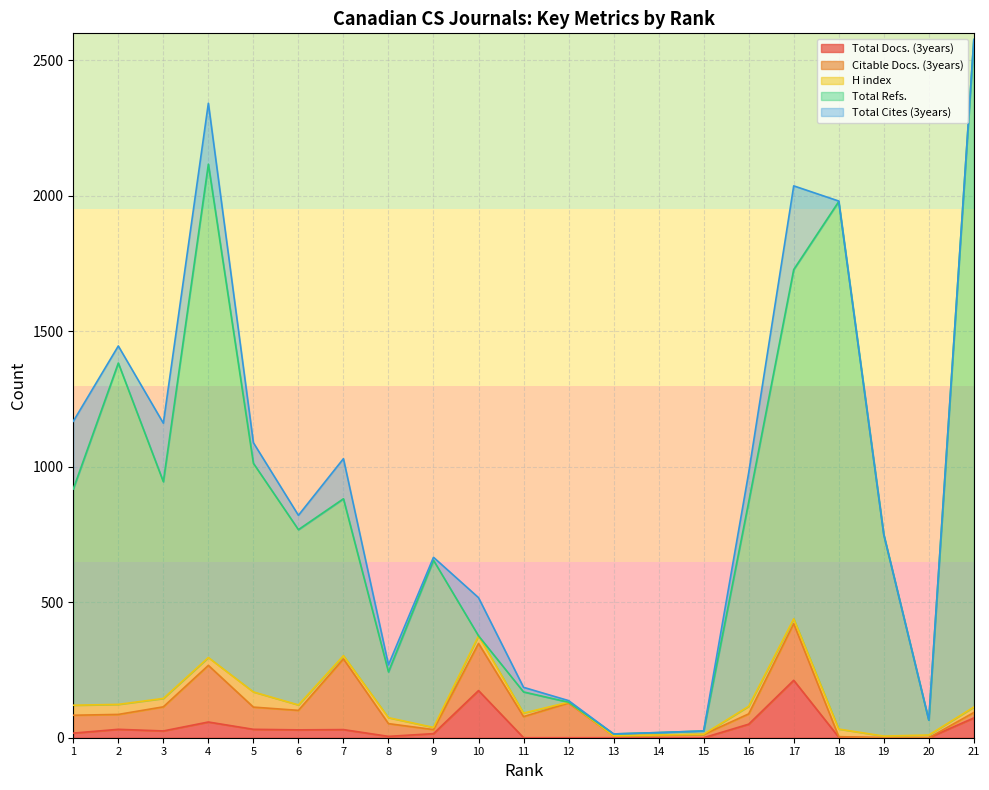

Which series changed the most between 10 and 14?

Total Docs. (3years)